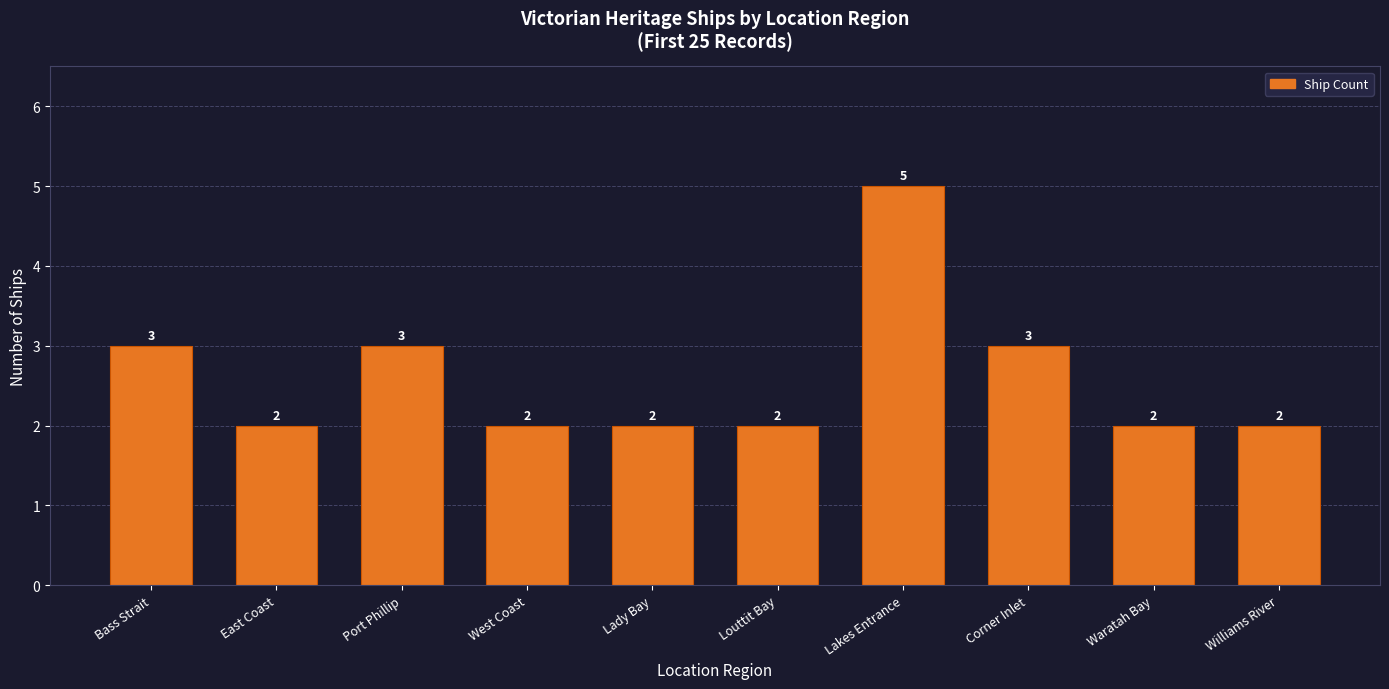

At which category does the chart reach its peak across all series?

Lakes Entrance